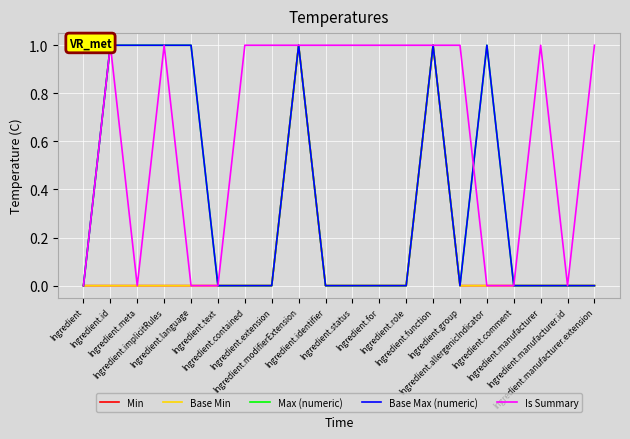

Where is the first local maximum for Base Max (numeric)?

Ingredient.modifierExtension